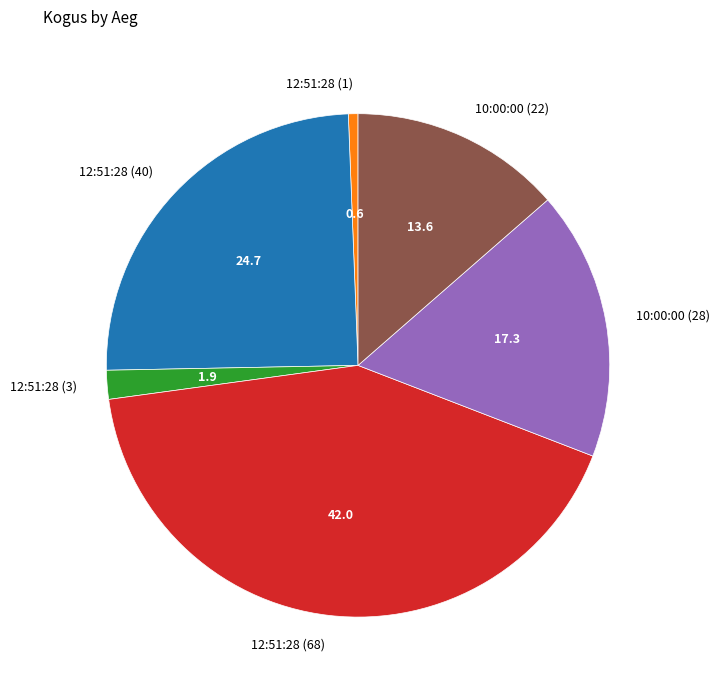

Do 10:00:00 (28) and 12:51:28 (40) together represent more than half of the pie?

No